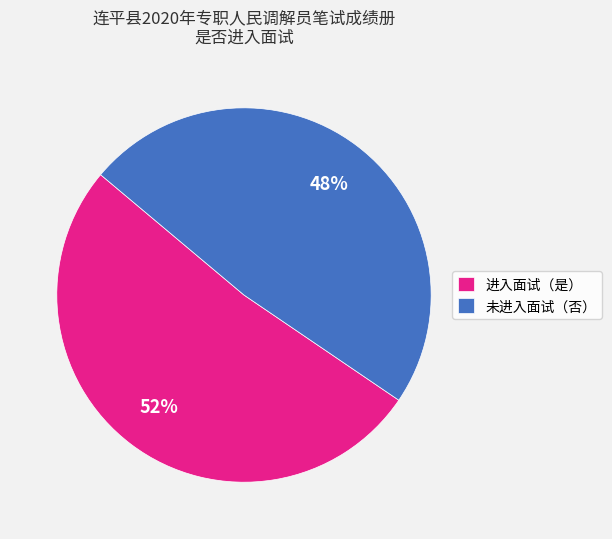

To the nearest percent, what is the average slice percentage?

50%